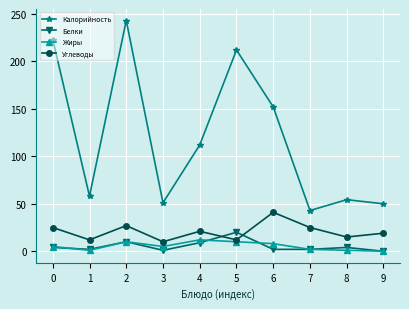

How many lines are shown in the chart?

4